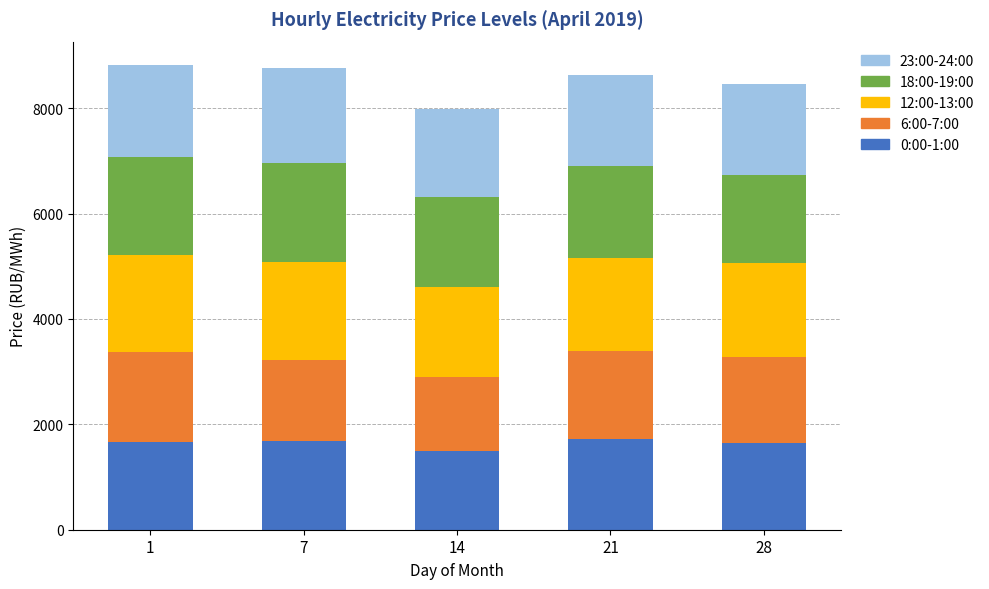

What is the total value across all series at 1?

8820.9